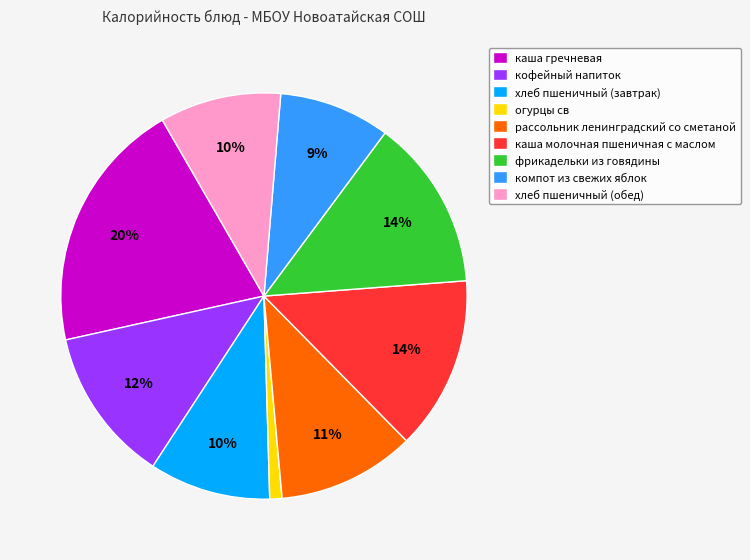

How many segments does this pie chart have?

9